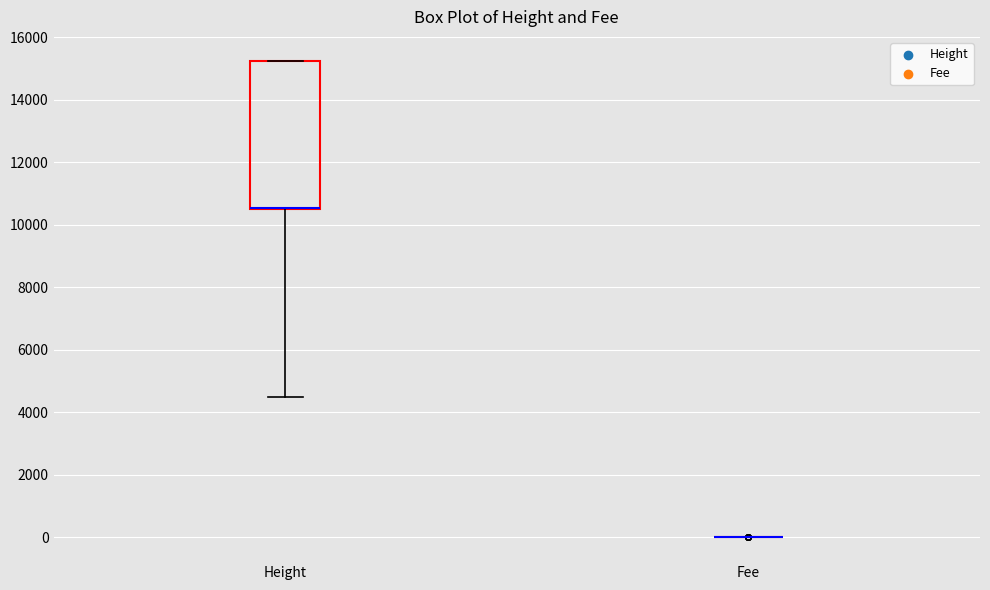

Reading left to right, read every box against the y-axis: the position of its median line, the range the box covers, and the ends of its whiskers. The values are not printed on the chart, so give them approximately, as read against the axis.

Height: median 10600 (drawn on the box's lower edge), box 10400 to 15200, whiskers 4400 to 15200
Fee: box collapsed to a line at 0, whiskers 0 to 0